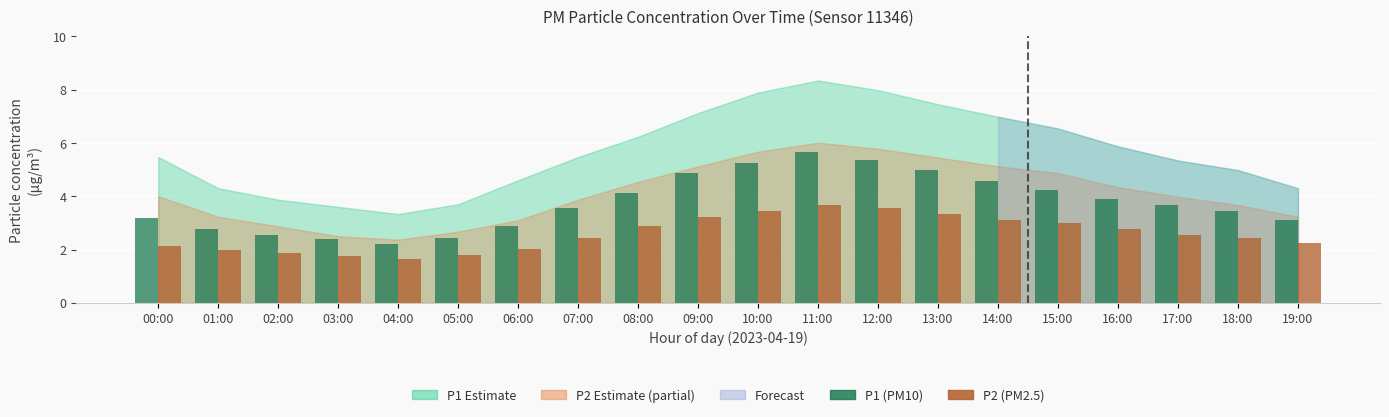

What is the maximum value shown in the chart?

5.7